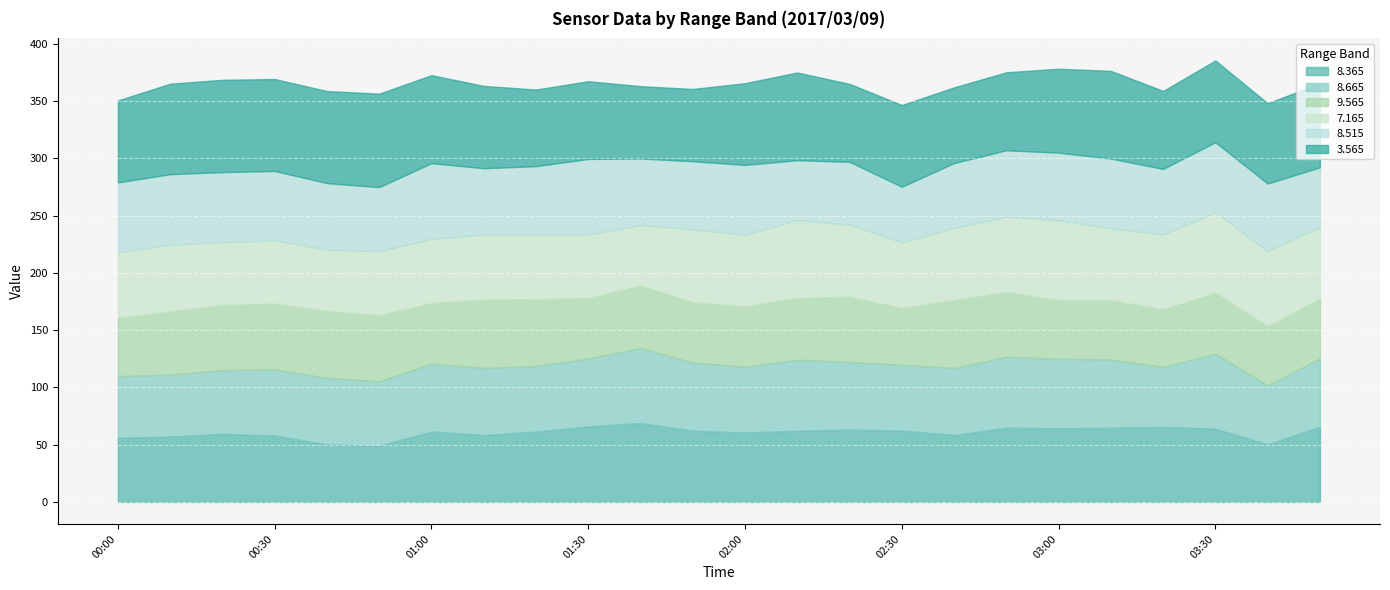

Reading left to right, transcribe all the data shown in this chart.

8.365: 00:00=56.1	00:10=57.1	00:20=59.5	00:30=58.0	00:40=50.2	00:50=49.2	01:00=61.5	01:10=58.4	01:20=61.4	01:30=65.9	01:40=68.9	01:50=62.3	02:00=60.6	02:10=62.2	02:20=63.1	02:30=62.3	02:40=58.4	02:50=64.8	03:00=64.4	03:10=64.7	03:20=65.6	03:30=63.9	03:40=50.4	03:50=65.6
8.665: 00:00=53.8	00:10=54.1	00:20=55.6	00:30=57.8	00:40=58.2	00:50=56.2	01:00=59.3	01:10=58.6	01:20=57.4	01:30=59.3	01:40=65.6	01:50=59.4	02:00=57.5	02:10=62.0	02:20=59.2	02:30=57.5	02:40=58.6	02:50=62.0	03:00=60.6	03:10=59.8	03:20=52.3	03:30=65.6	03:40=51.4	03:50=59.8
9.565: 00:00=50.9	00:10=55.2	00:20=57.1	00:30=57.5	00:40=58.5	00:50=57.8	01:00=53.0	01:10=59.7	01:20=58.4	01:30=53.0	01:40=54.6	01:50=52.8	02:00=52.8	02:10=54.0	02:20=56.9	02:30=49.7	02:40=59.3	02:50=56.6	03:00=51.4	03:10=51.7	03:20=50.4	03:30=53.3	03:40=51.7	03:50=52.2
7.165: 00:00=57.3	00:10=58.4	00:20=54.8	00:30=55.2	00:40=53.6	00:50=55.8	01:00=56.1	01:10=56.9	01:20=56.5	01:30=55.4	01:40=52.8	01:50=63.6	02:00=62.5	02:10=68.1	02:20=63.0	02:30=57.3	02:40=63.0	02:50=65.7	03:00=69.8	03:10=62.7	03:20=65.5	03:30=70.2	03:40=65.7	03:50=62.5
8.515: 00:00=61.0	00:10=61.5	00:20=61.1	00:30=60.6	00:40=58.0	00:50=56.0	01:00=66.0	01:10=57.9	01:20=59.6	01:30=66.0	01:40=58.1	01:50=59.5	02:00=61.0	02:10=52.2	02:20=54.9	02:30=48.5	02:40=56.7	02:50=58.1	03:00=58.9	03:10=61.0	03:20=57.1	03:30=61.2	03:40=58.9	03:50=52.2
3.565: 00:00=71.6	00:10=79.0	00:20=80.6	00:30=80.3	00:40=80.4	00:50=81.6	01:00=76.9	01:10=71.9	01:20=66.9	01:30=67.9	01:40=63.2	01:50=63.1	02:00=71.4	02:10=76.6	02:20=68.1	02:30=71.4	02:40=66.1	02:50=68.1	03:00=73.3	03:10=76.6	03:20=68.1	03:30=71.4	03:40=70.2	03:50=73.3